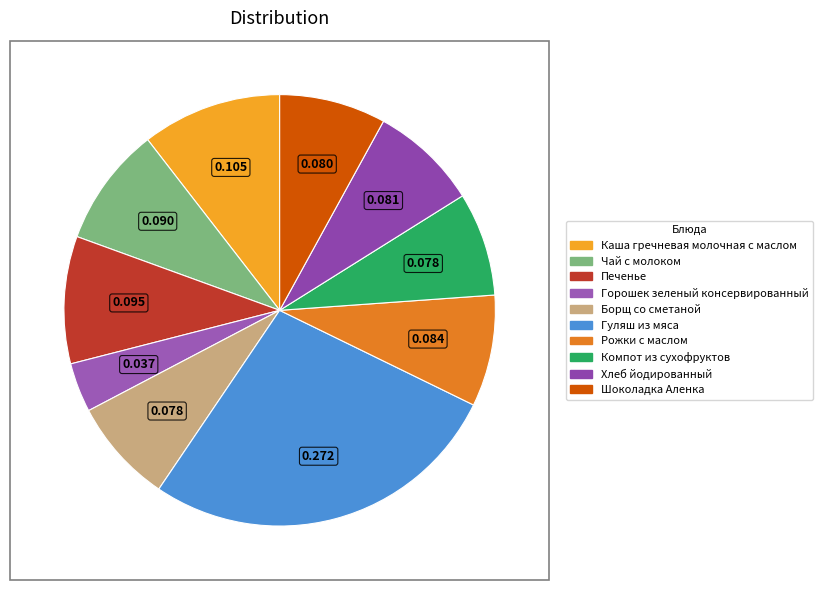

What is the smallest slice in the pie chart?

Горошек зеленый консервированный